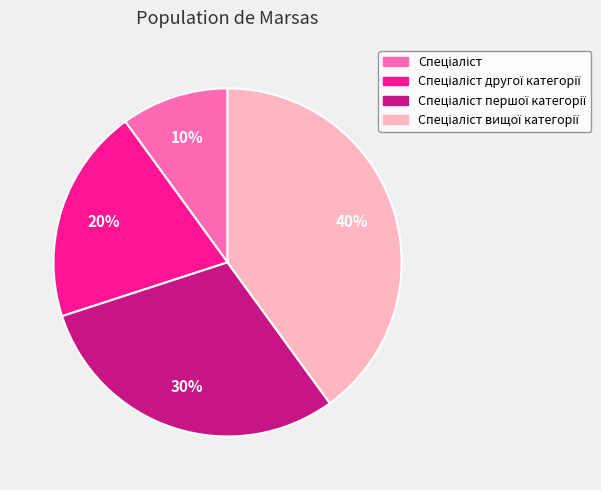

Does any single category account for the majority?

No